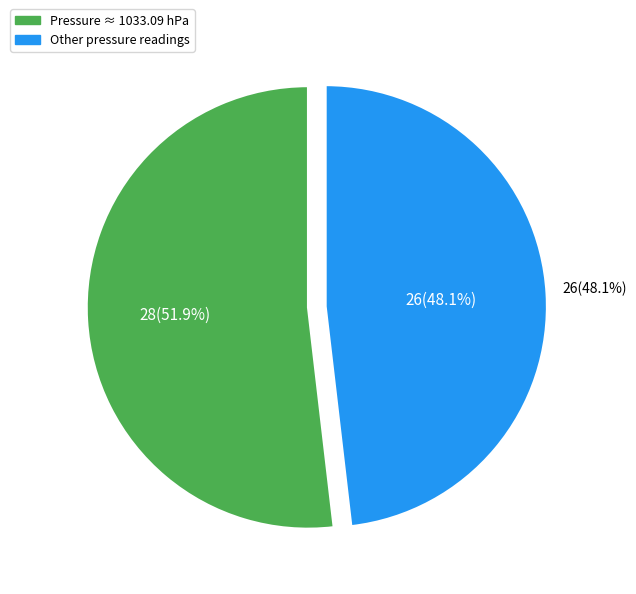

Between 1033.05 and 1033.12, which is larger?

1033.12